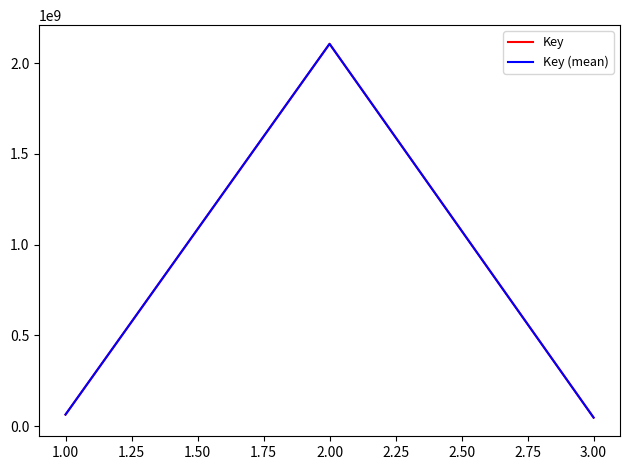

At which category does the data reach its first local peak?

2